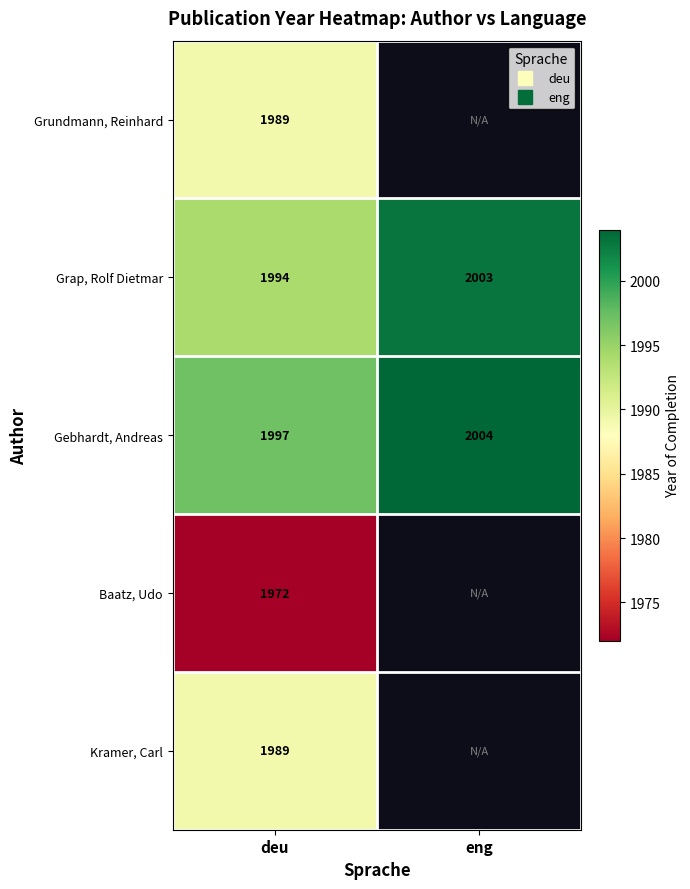

Is the value of Kramer, Carl at eng greater than the value of Grap, Rolf Dietmar at eng?

No